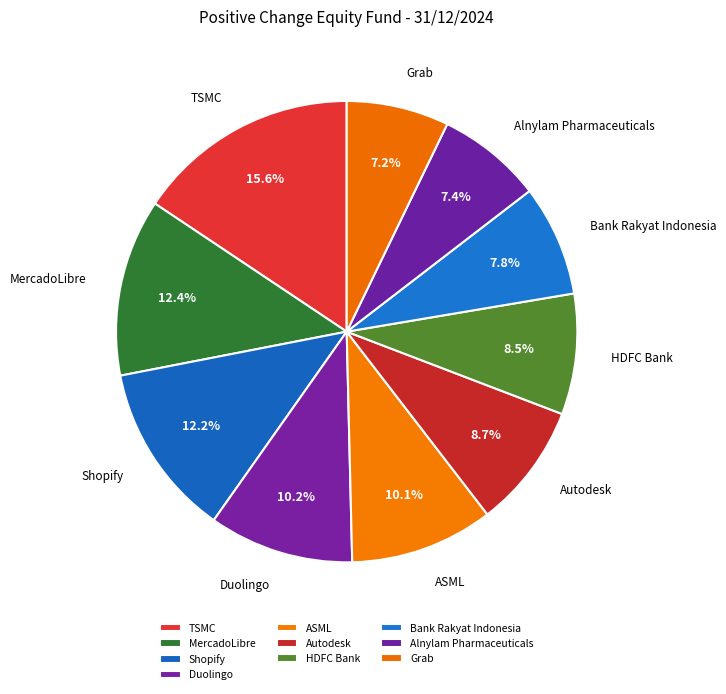

Is Grab the majority of the pie?

No